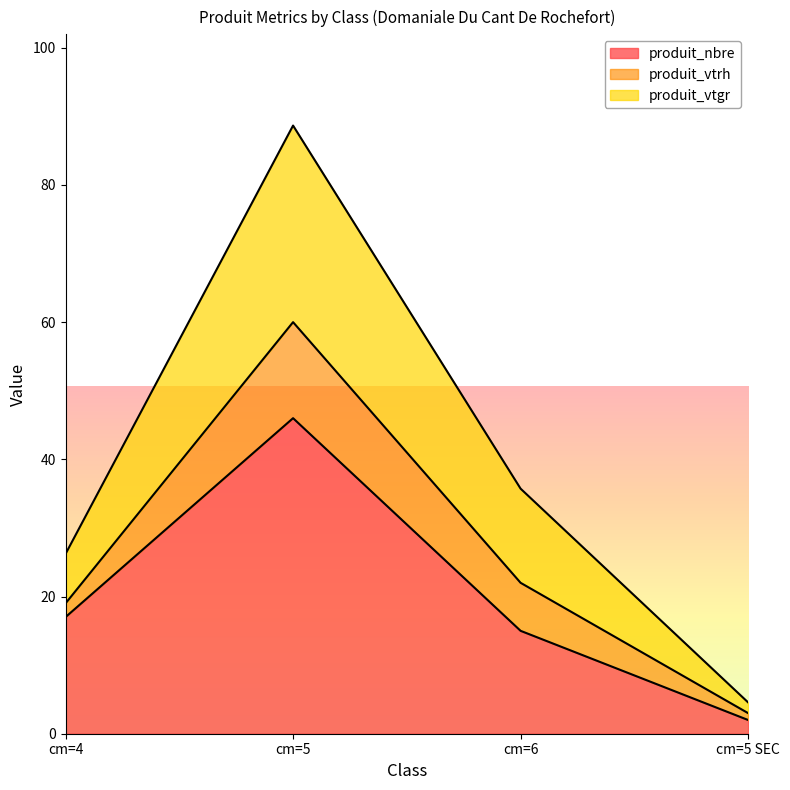

What is the spread (max minus min) of values at cm=5?

42.7